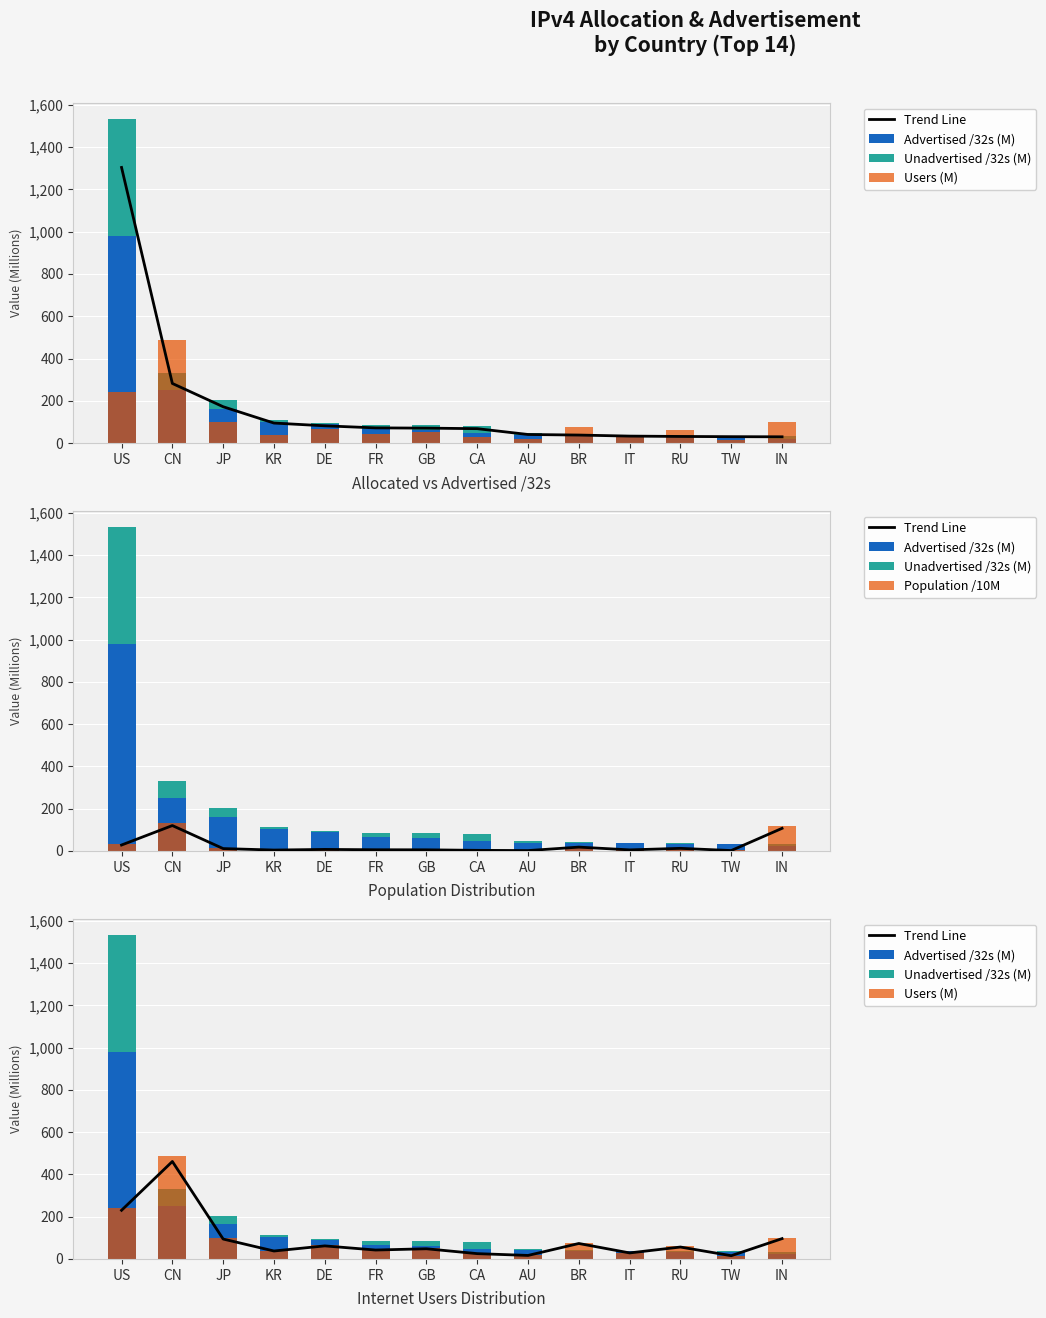

Rank the series at RU from lowest to highest value.

Unadvertised /32s (M), Population /10M, Advertised /32s (M), Trend Line, Users (M)